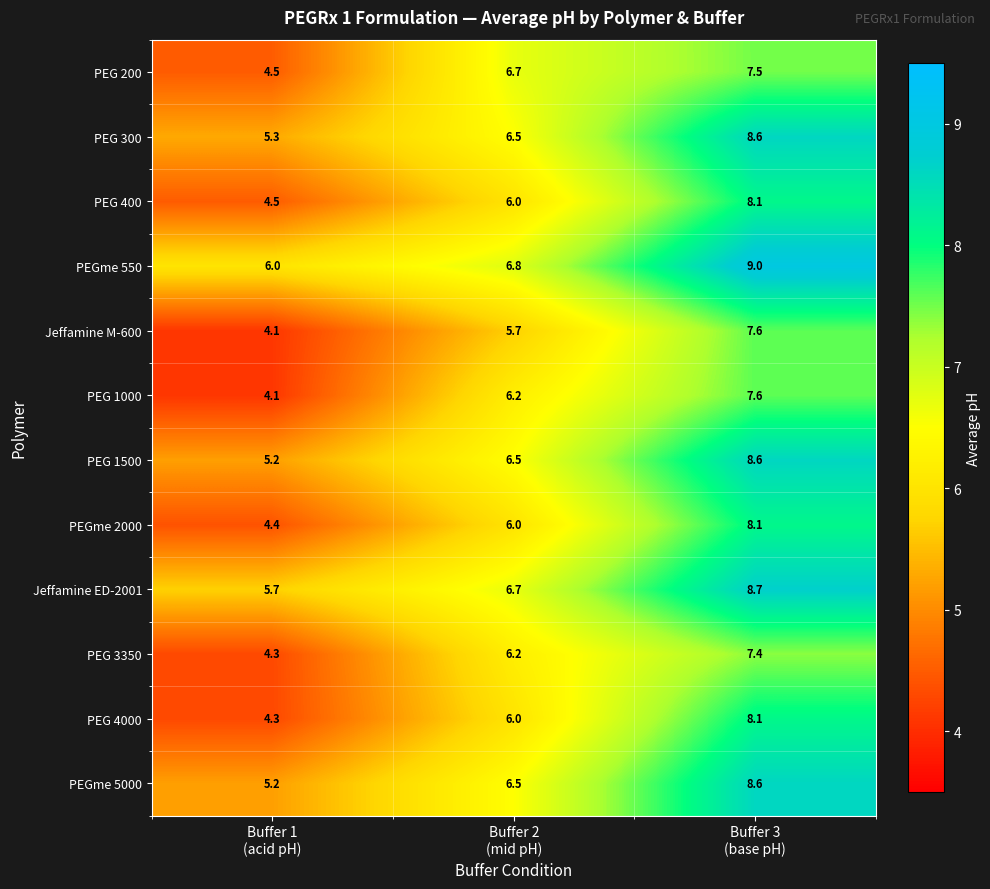

What is the average value of the PEGme 550 series?

7.3